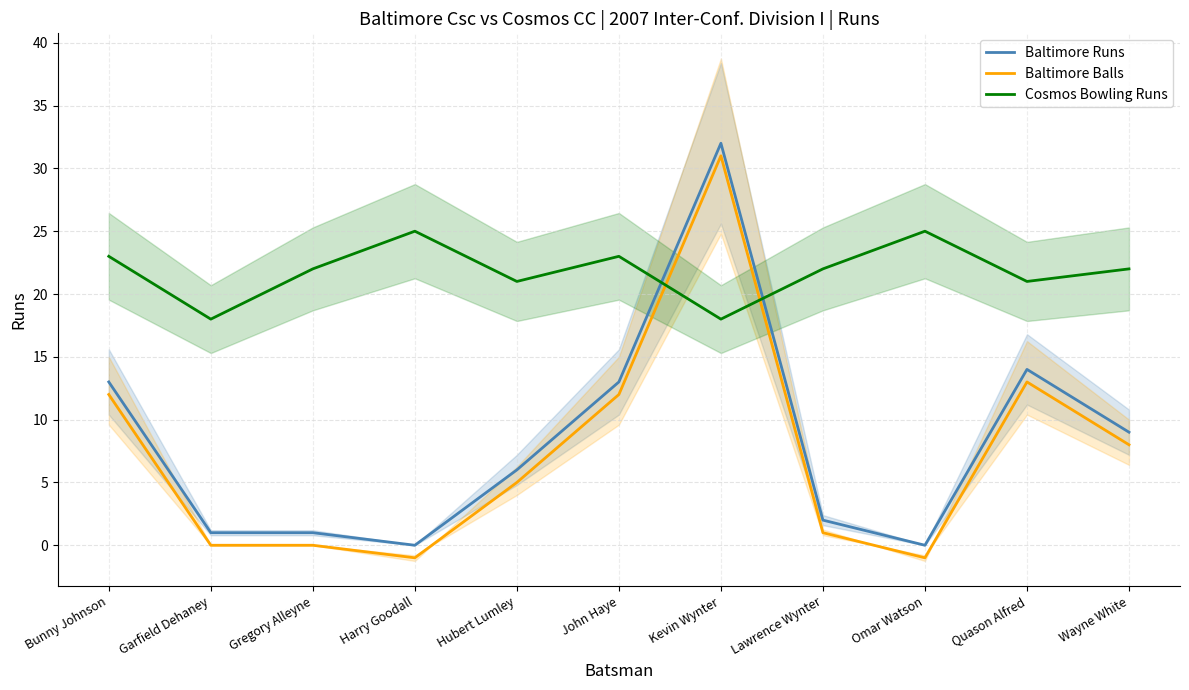

True or false: Cosmos Bowling Runs has a value of 6 at John Haye.

False